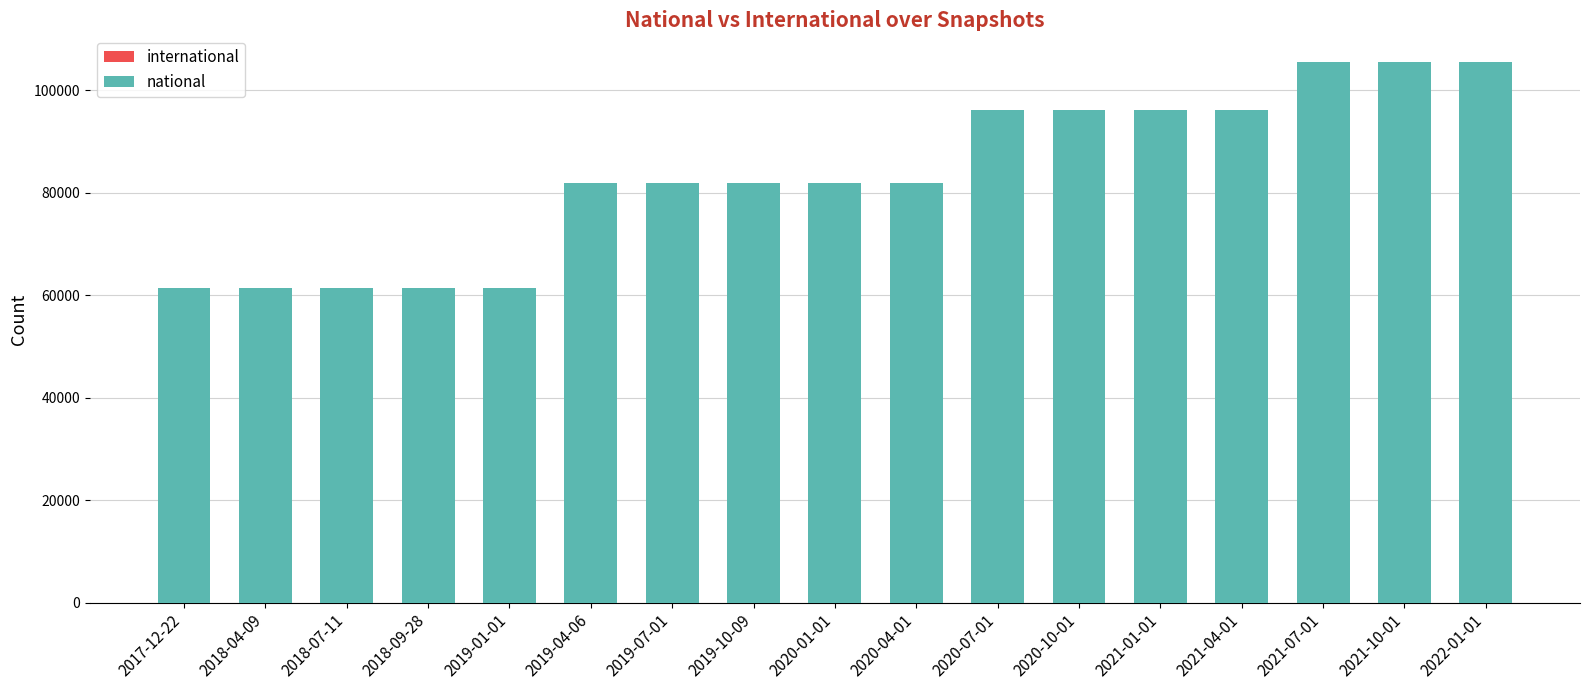

What is the maximum value shown in the chart?

105438